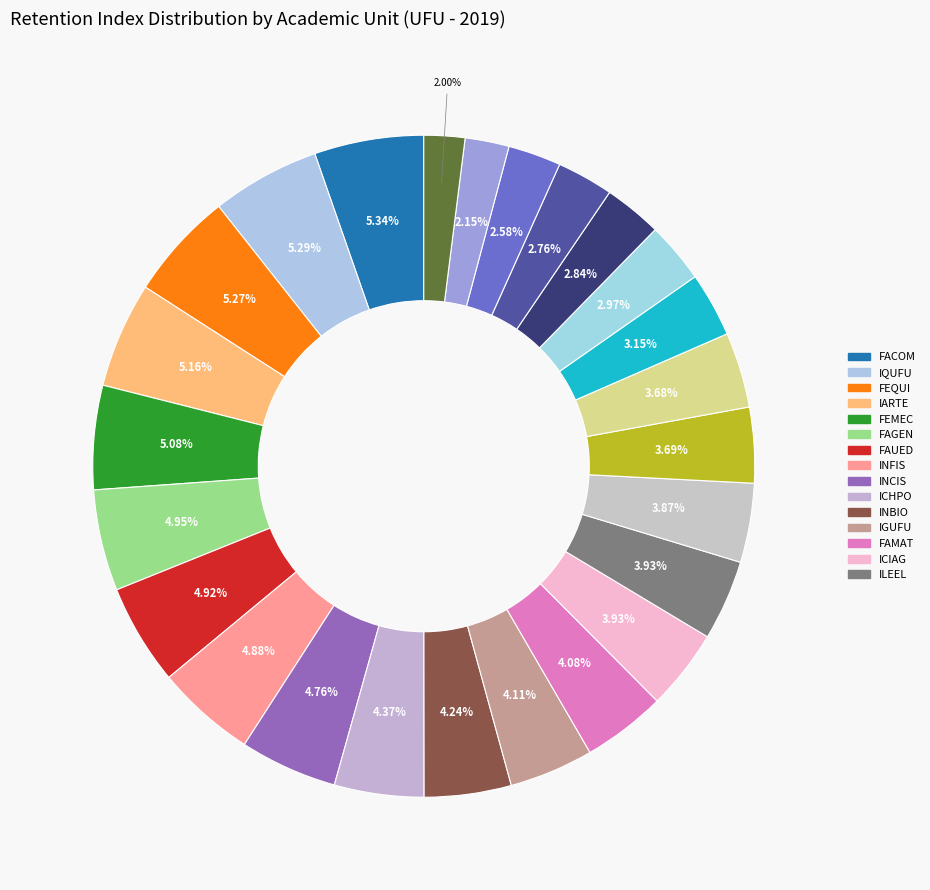

Count the number of slices in the pie.

25